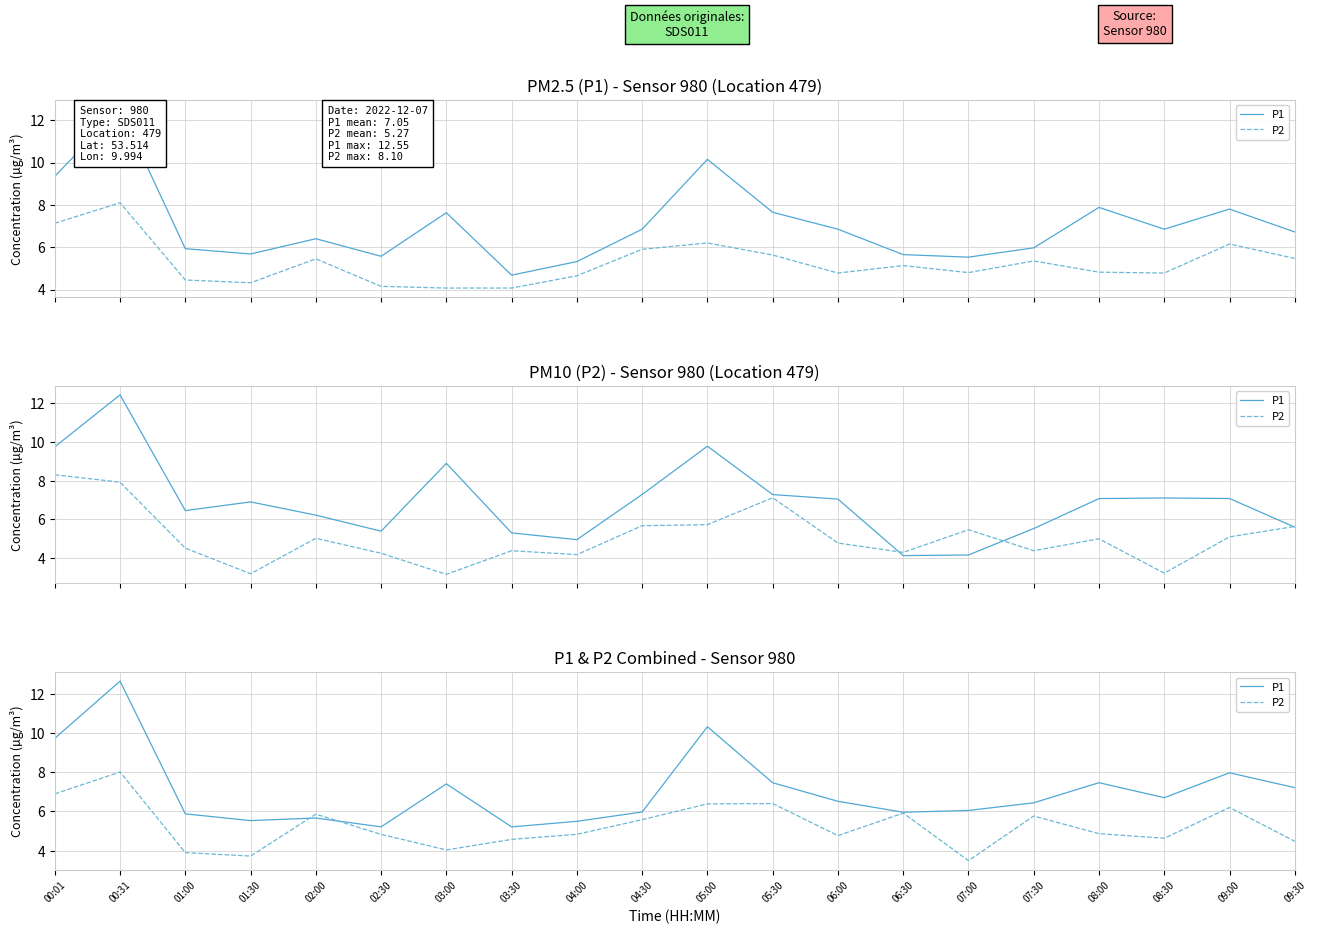

Reading right to left, extract all data points from this chart.

P1: 09:30=7.2	09:00=8.0	08:30=6.7	08:00=7.5	07:30=6.4	07:00=6.0	06:30=6.0	06:00=6.5	05:30=7.5	05:00=10.3	04:30=6.0	04:00=5.5	03:30=5.2	03:00=7.4	02:30=5.2	02:00=5.7	01:30=5.5	01:00=5.9	00:31=12.6	00:01=9.7
P2: 09:30=4.5	09:00=6.2	08:30=4.6	08:00=4.9	07:30=5.8	07:00=3.5	06:30=5.9	06:00=4.8	05:30=6.4	05:00=6.4	04:30=5.6	04:00=4.8	03:30=4.6	03:00=4.0	02:30=4.8	02:00=5.9	01:30=3.7	01:00=3.9	00:31=8.0	00:01=6.9